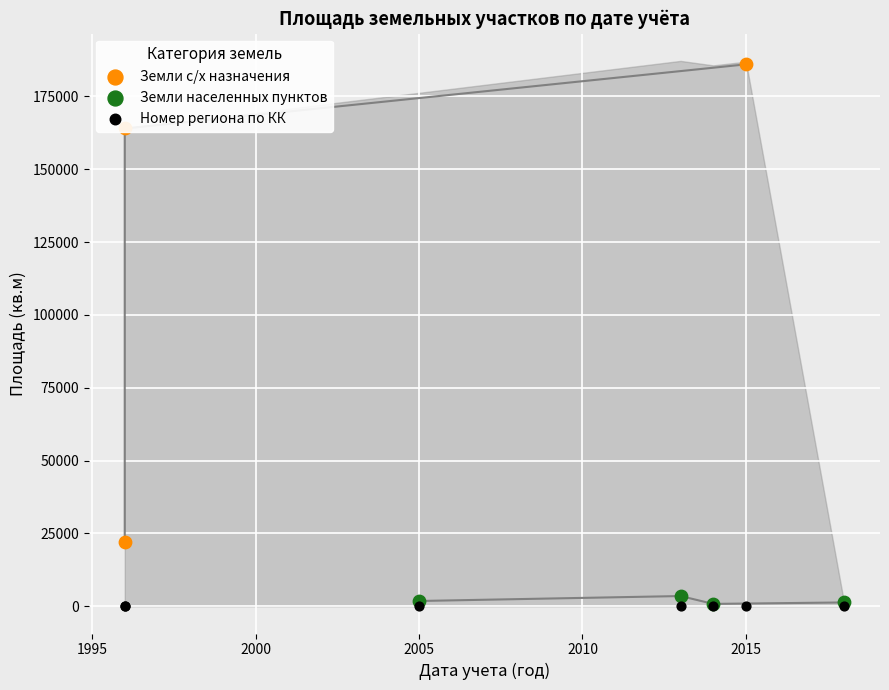

At how many categories does at least one series exceed 109678?

2